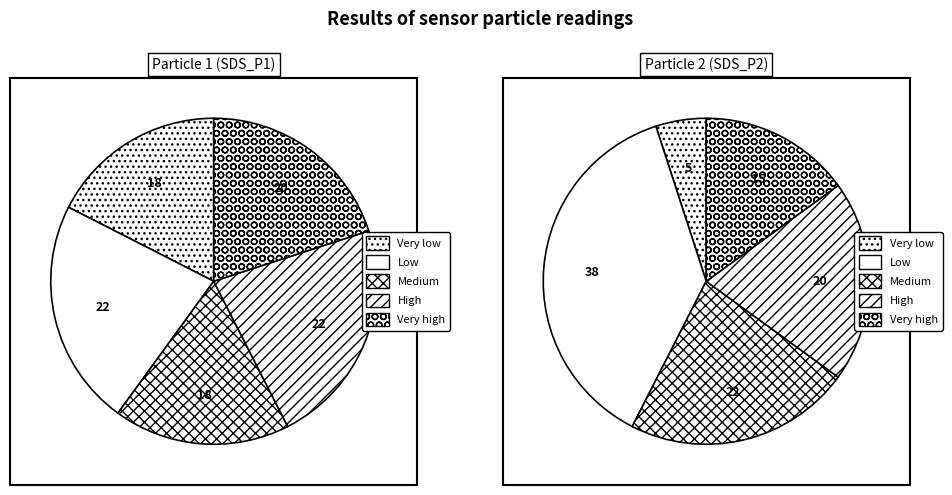

Which slice is the smallest?

18